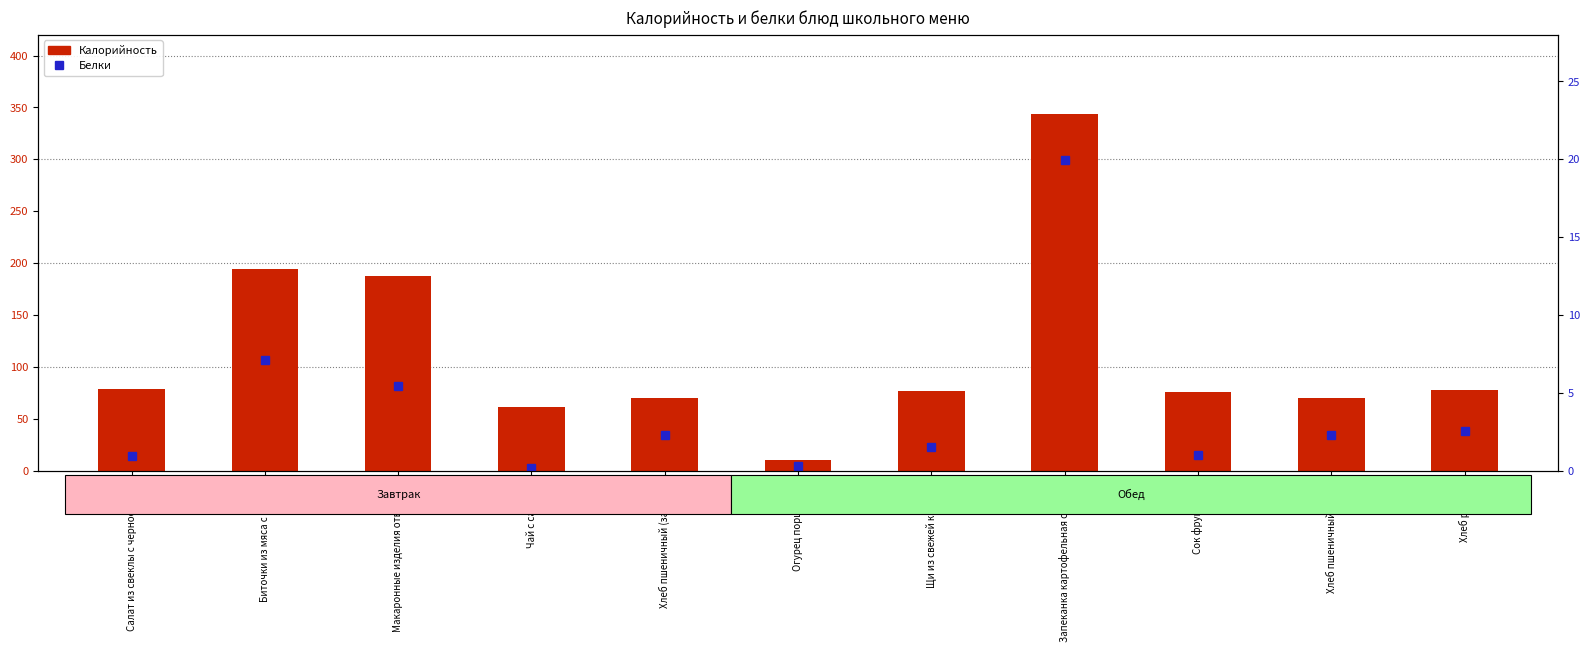

Which label corresponds to the largest value in the chart?

Запеканка картофельная с мясом